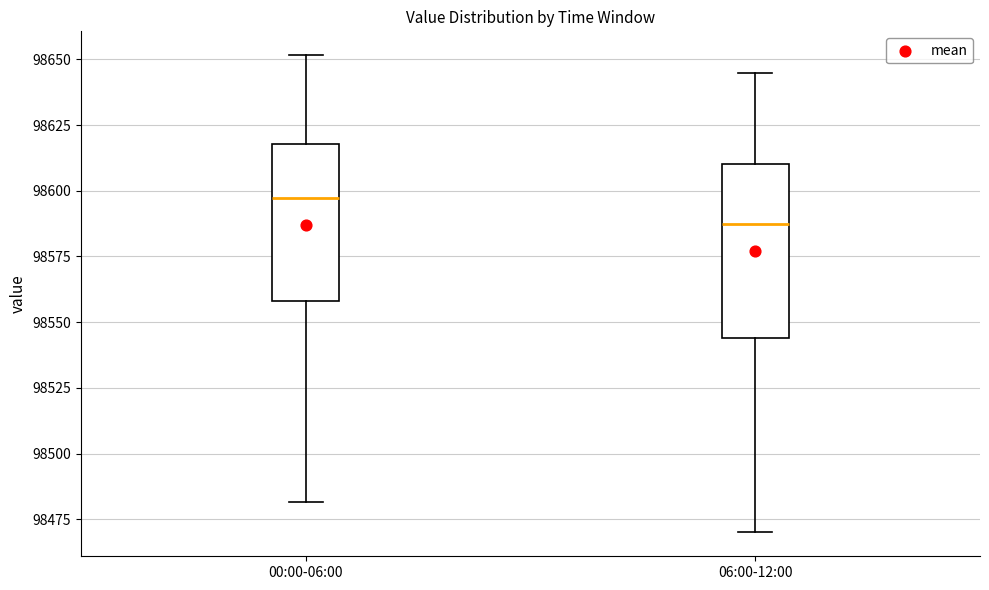

Comparing the boxes themselves (not the whiskers), which one is the tallest?

06:00-12:00